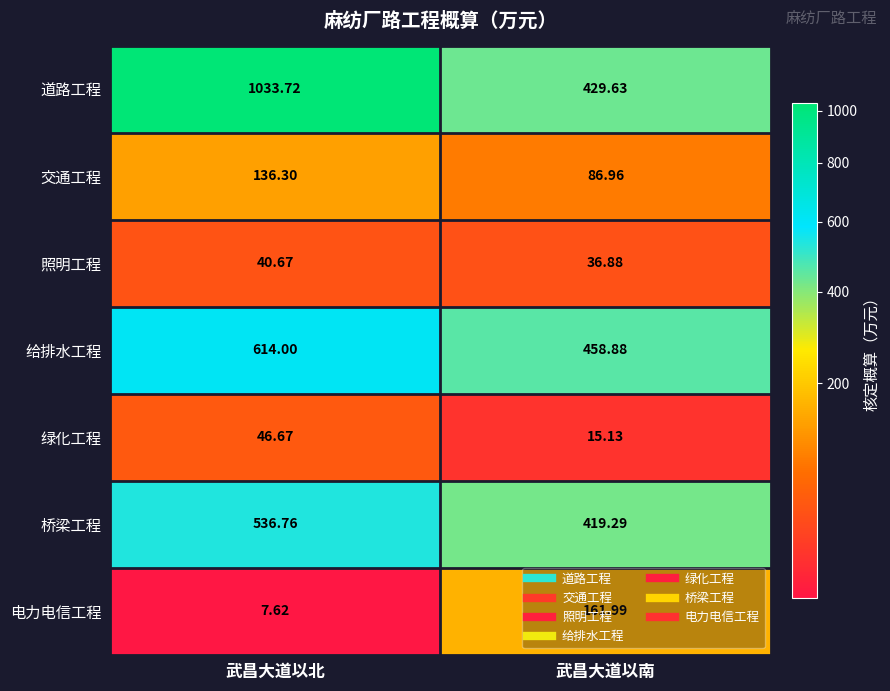

Which series has the largest range (max minus min)?

道路工程